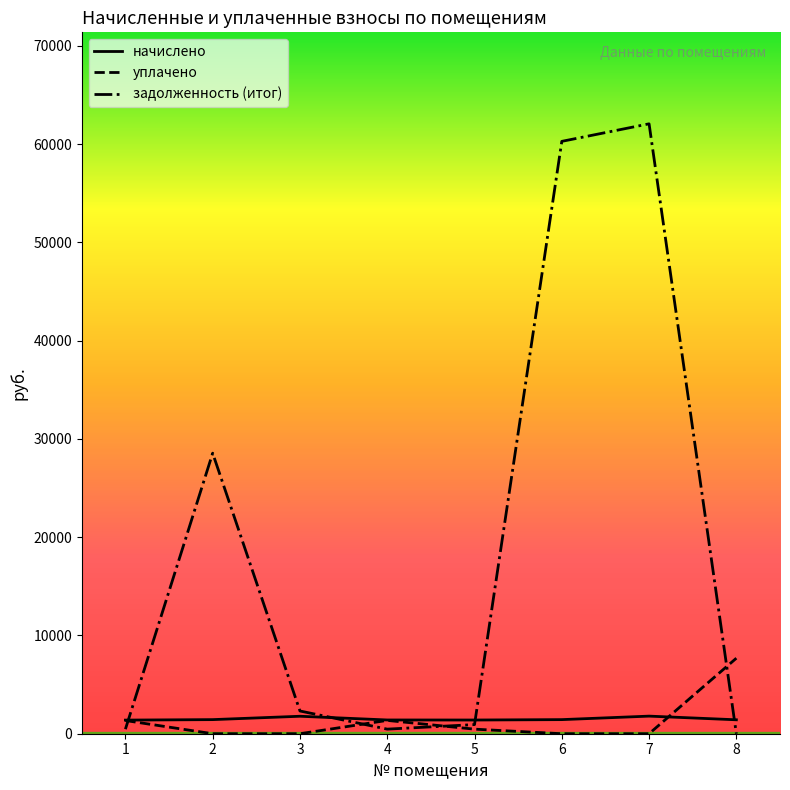

Where does the задолженность (итог) series first go above 2314?

2